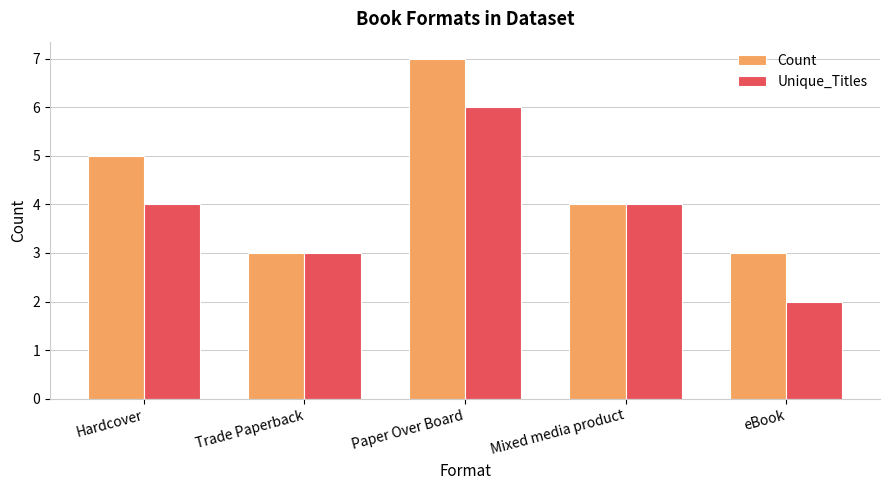

What are all the series names shown in the legend?

Count, Unique_Titles